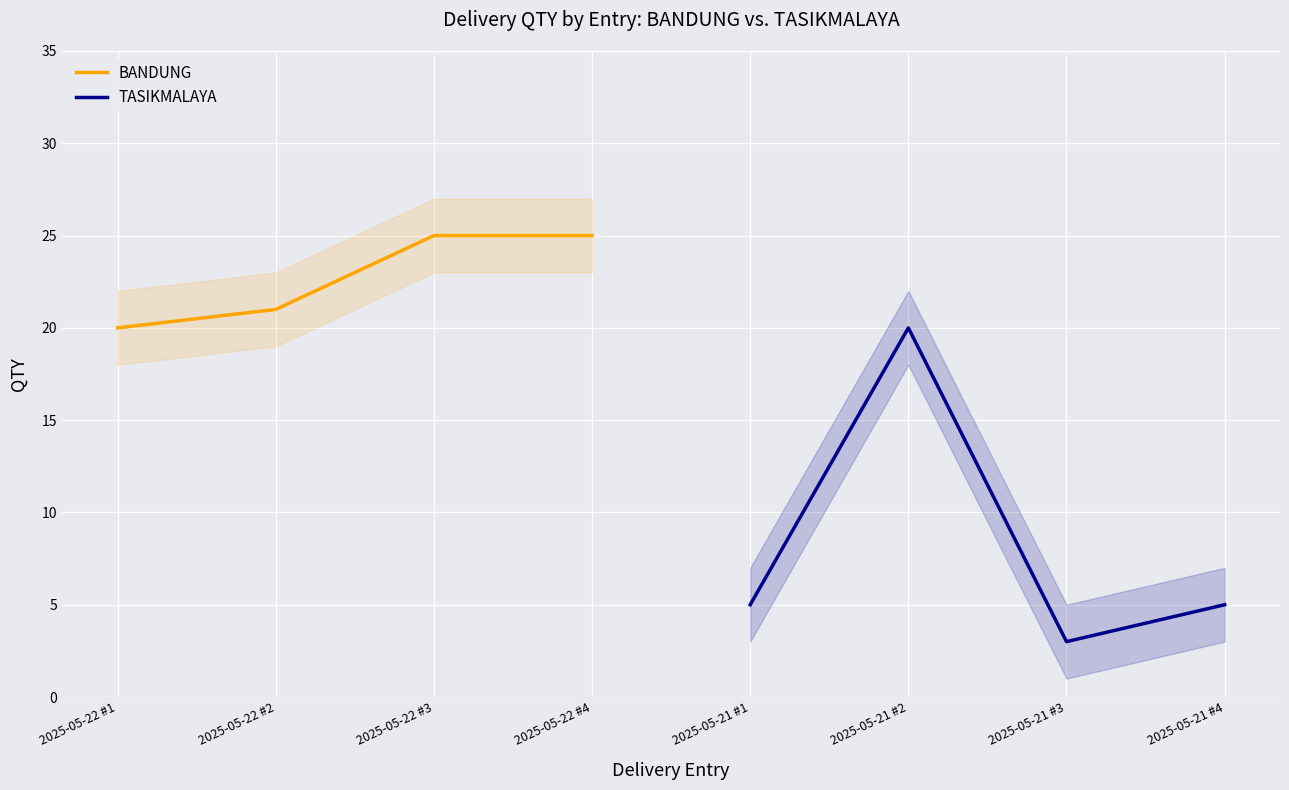

At which label is BANDUNG closest to 22?

2025-05-22 #2